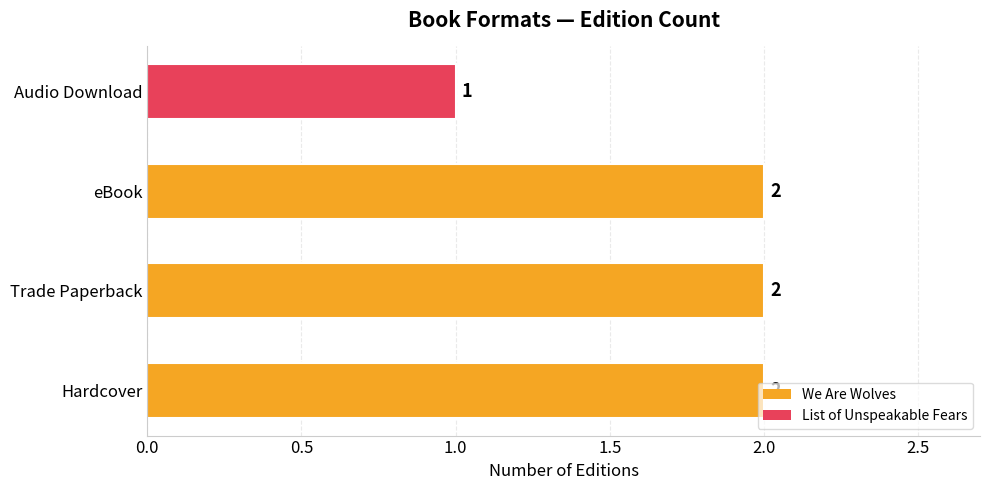

What is the difference between the maximum and minimum values?

1